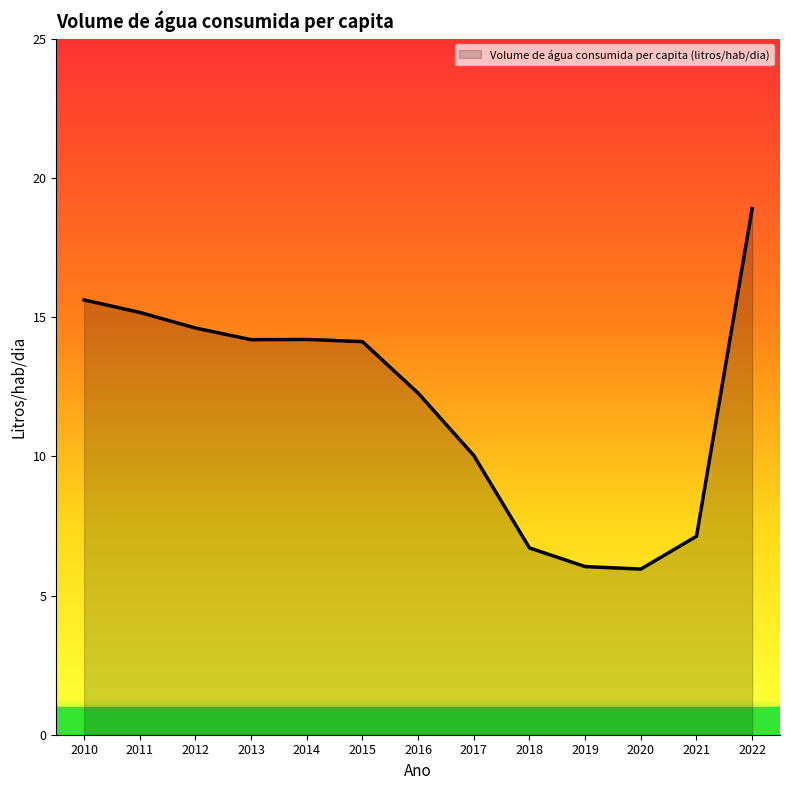

The value at 2018 is 1.4. True or false?

False